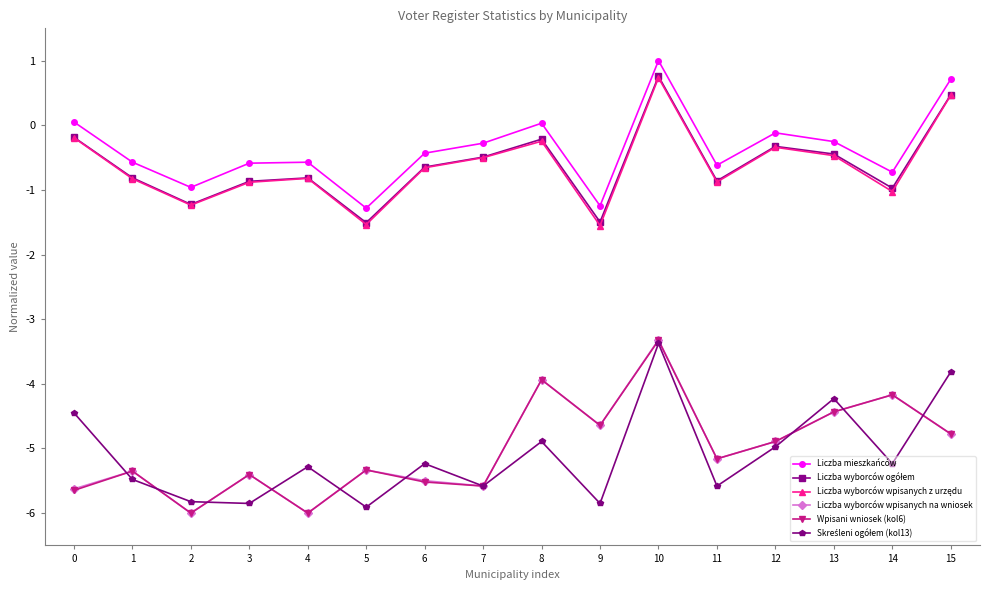

True or false: Liczba wyborców wpisanych na wniosek has more than 0 points higher than both neighbors.

True